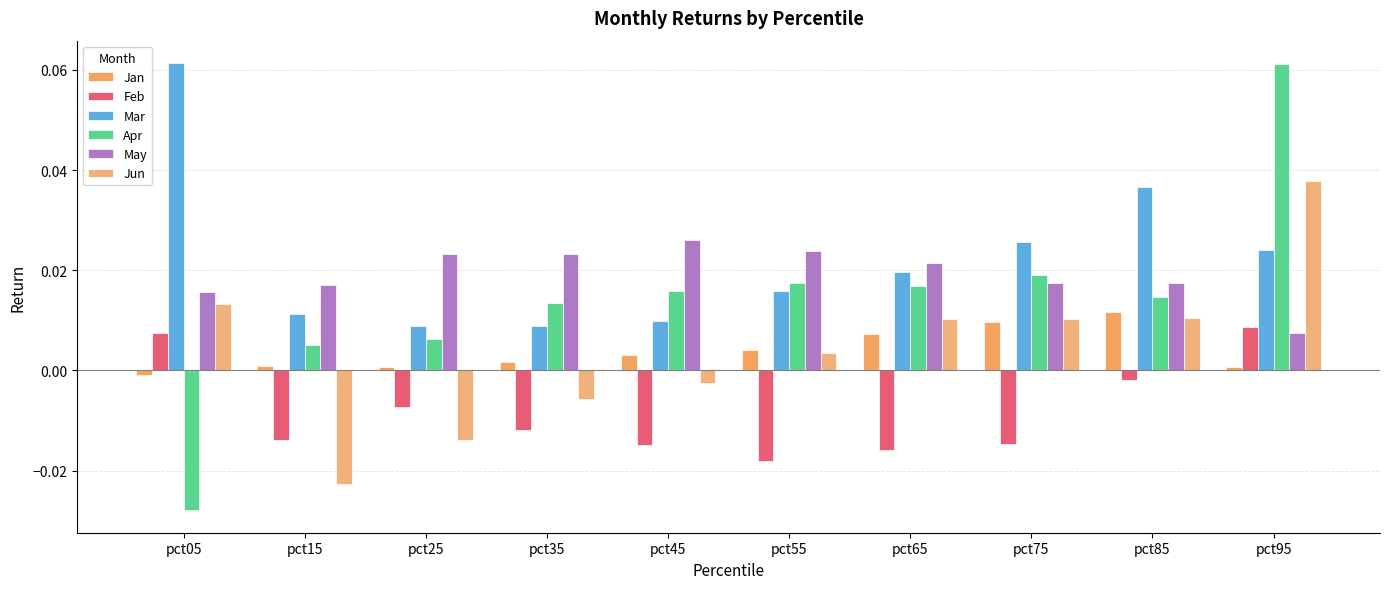

Which label corresponds to the smallest value in the chart?

pct05